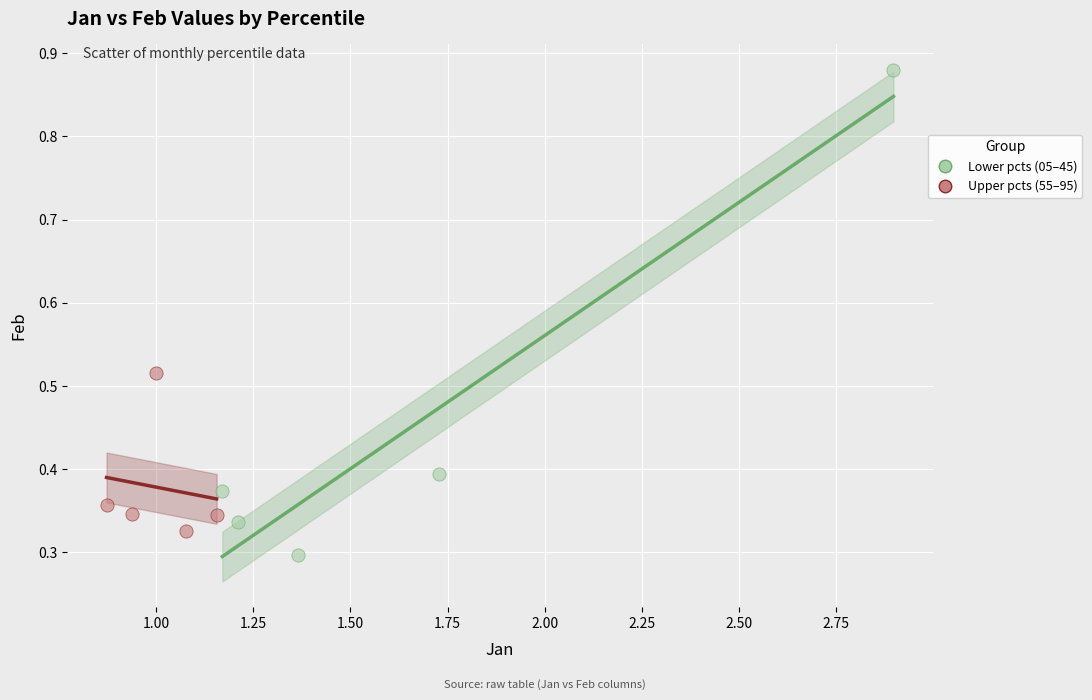

Which series has the widest spread of Y values?

Lower pcts (05–45)